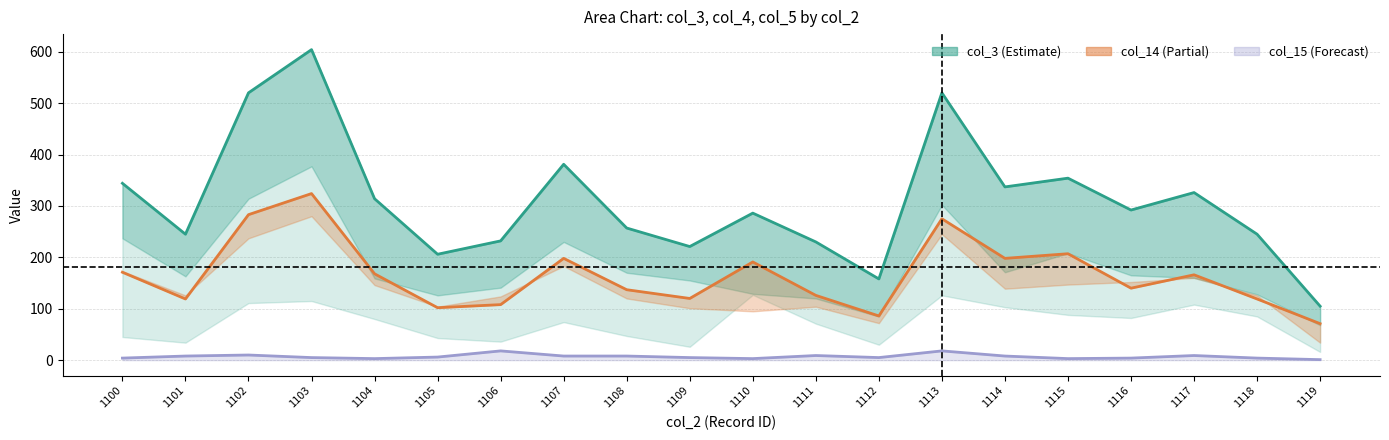

What is the sum of all col_14 values?

3309